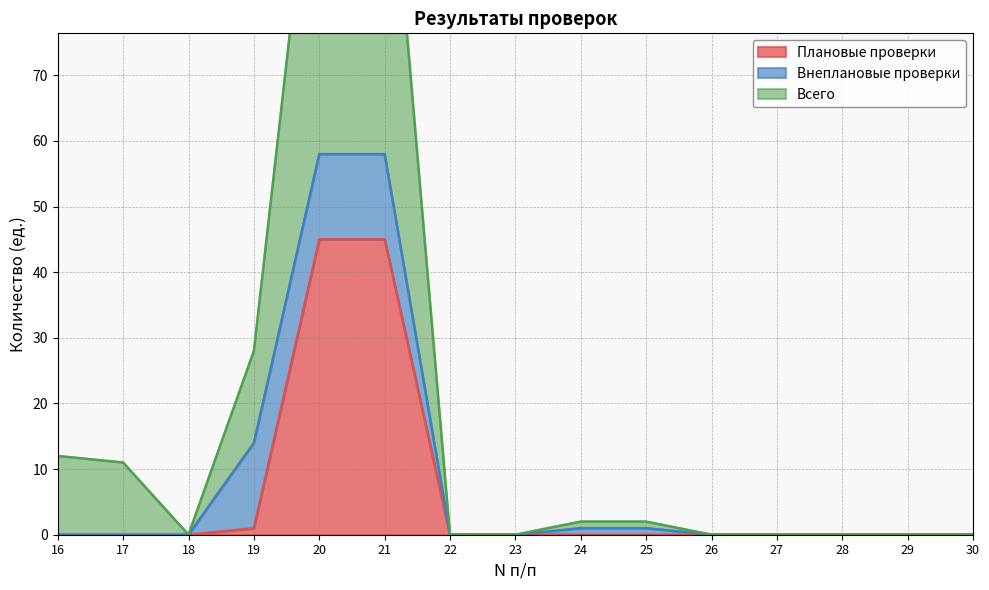

What is the average value of the Плановые проверки series?

6